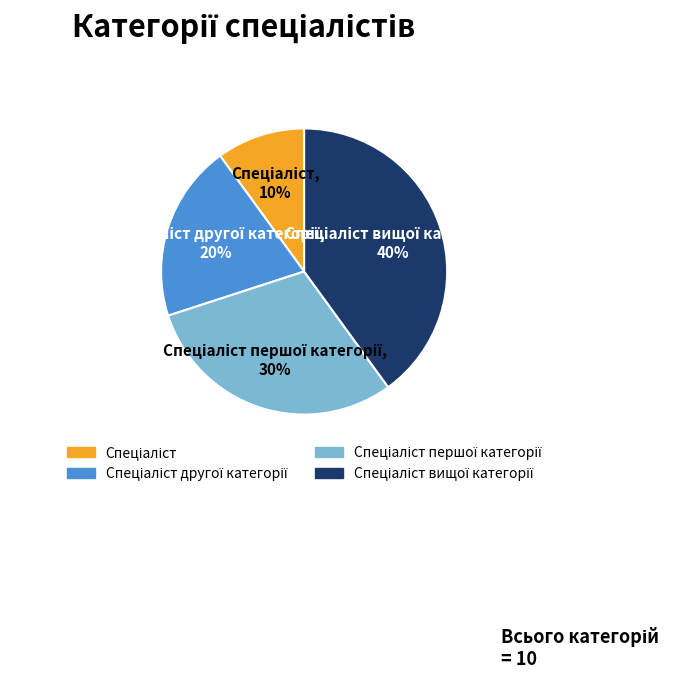

To the nearest percent, what is the difference between the largest and smallest slice percentages?

30%